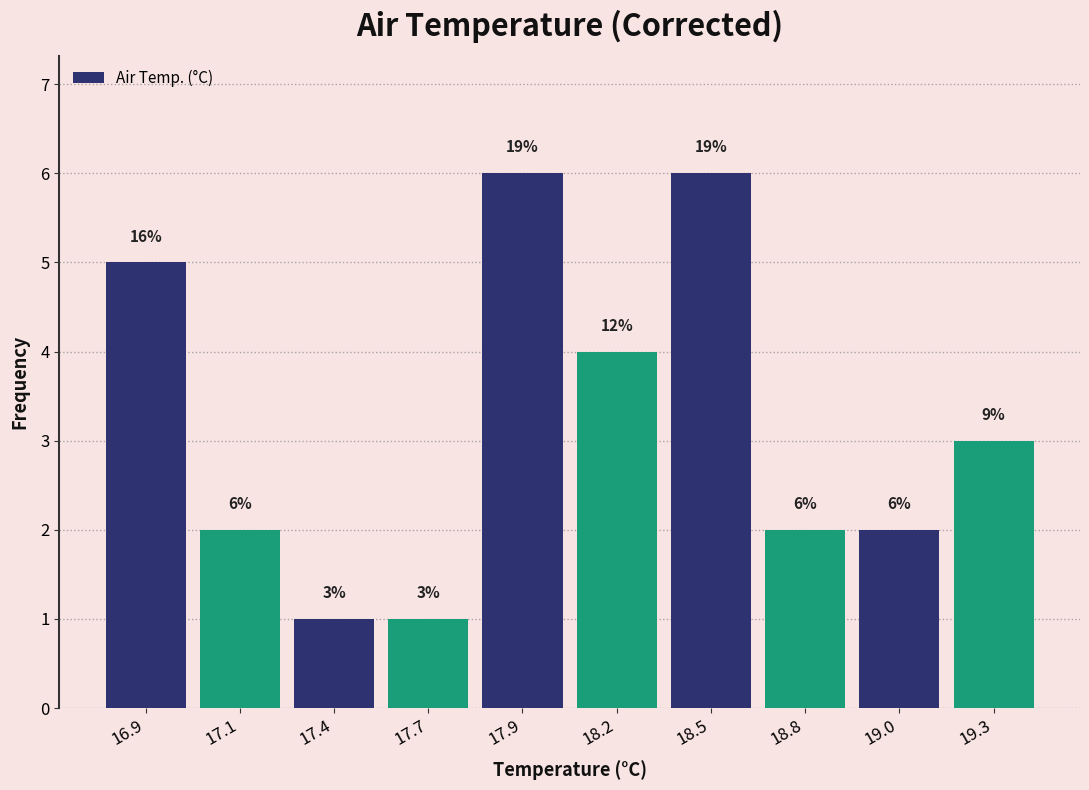

Reading left to right, what are all the values shown in this chart?

16.9=5	17.1=2	17.4=1	17.7=1	17.9=6	18.2=4	18.5=6	18.8=2	19.0=2	19.3=3